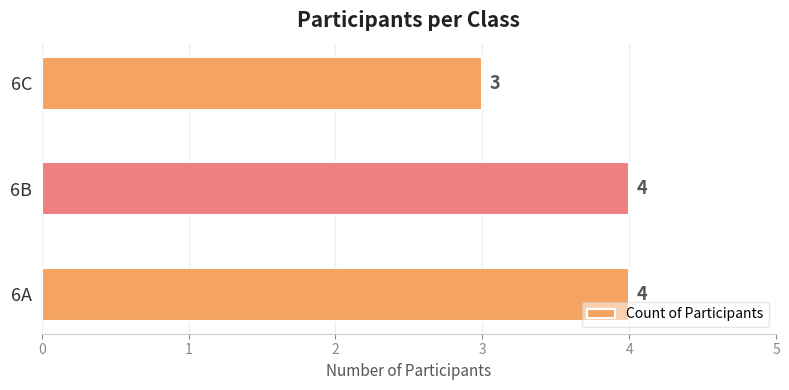

The chart shows a value of 3 at 6C. True or false?

True